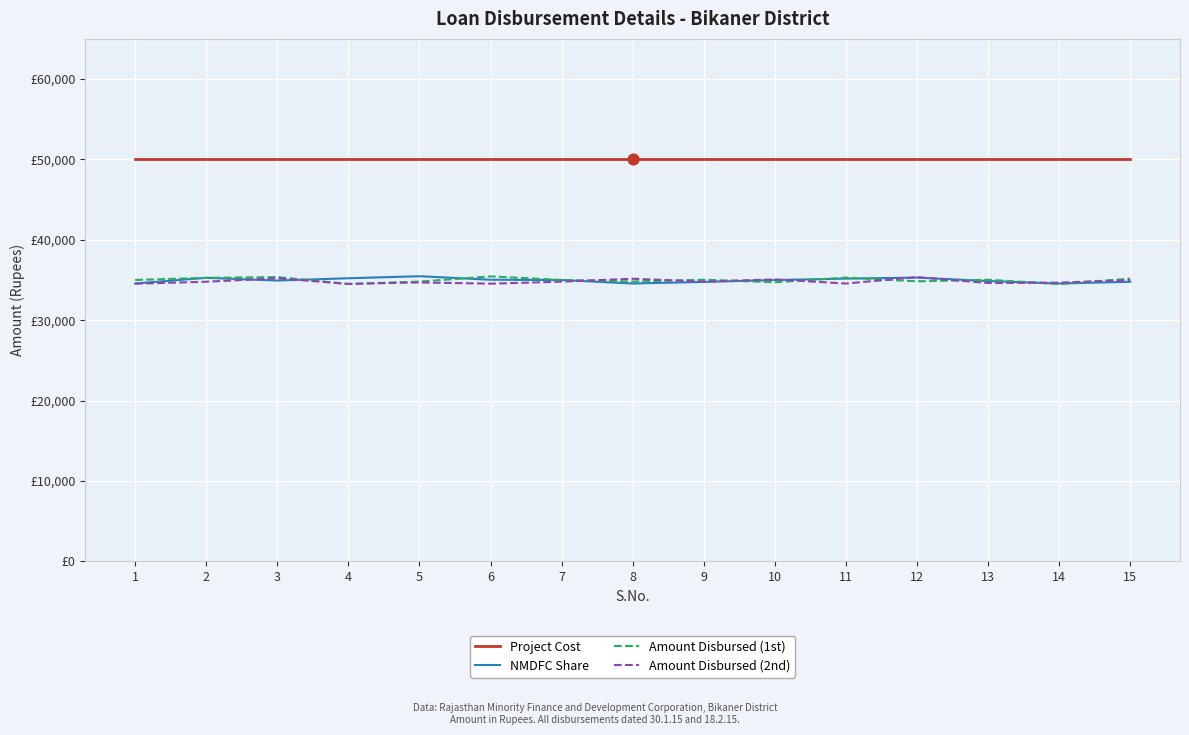

Is the value of Project Cost at 3 greater than the value of NMDFC Share at 1?

Yes